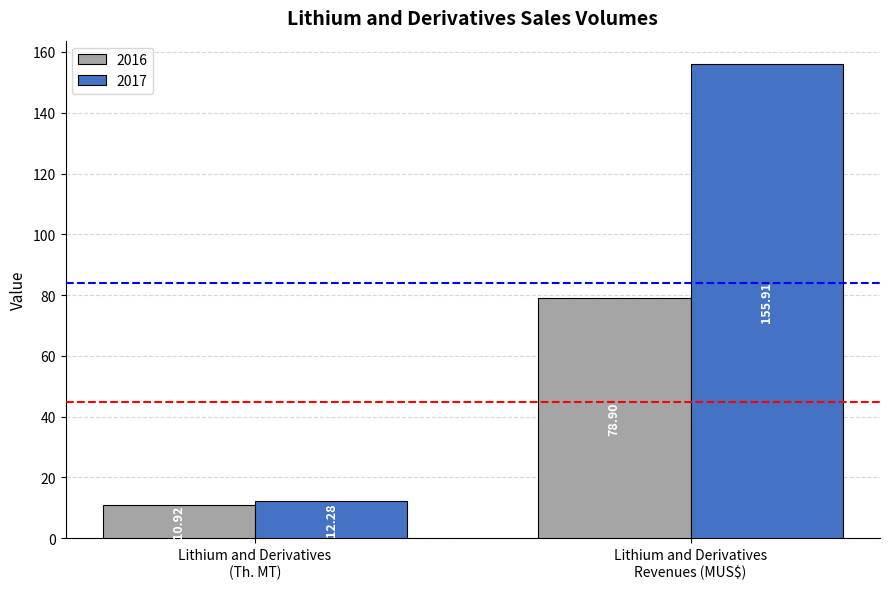

How many data points in 2016 are above 78?

1